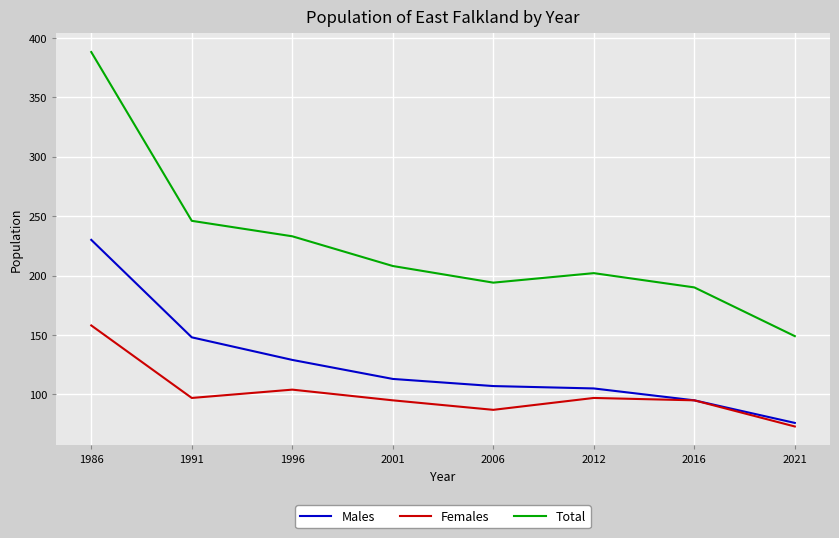

What is the difference between the highest and lowest values at 2006?

107